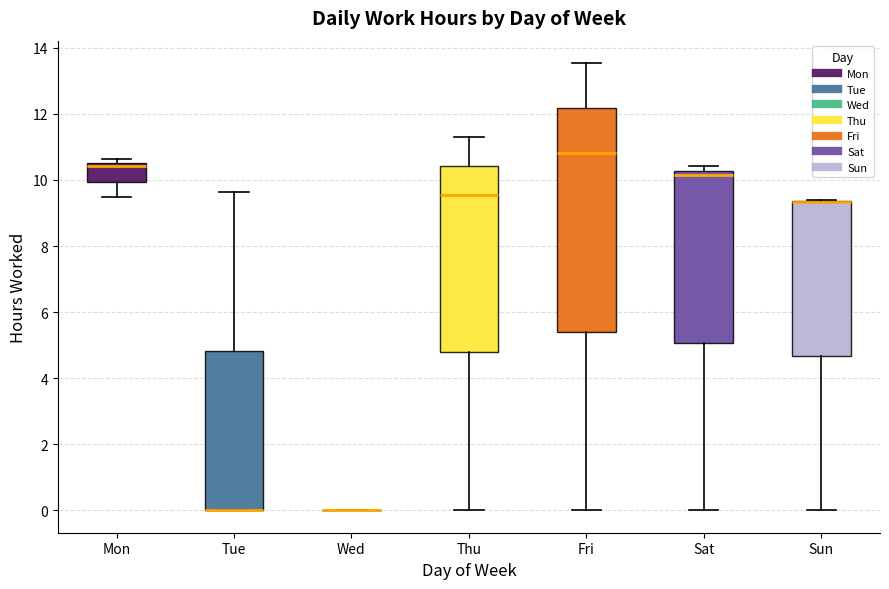

Comparing the boxes themselves (not the whiskers), which one is the tallest?

Fri